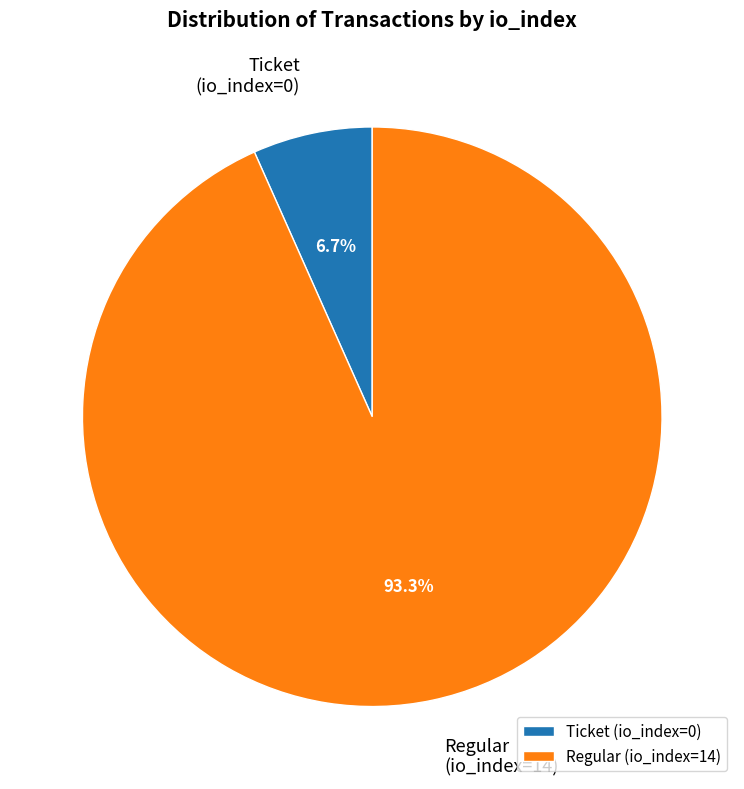

Rank the categories by value from lowest to highest.

Ticket (io_index=0), Regular (io_index=14)